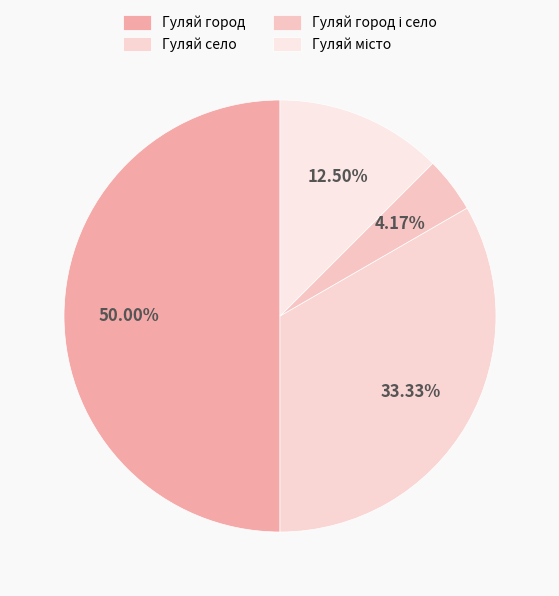

Is there any slice that represents more than half of the pie?

No